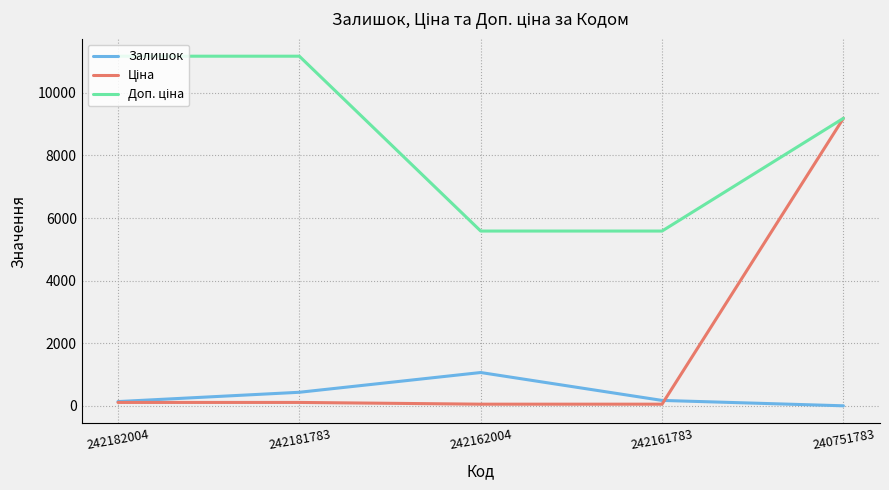

The Залишок series shows 1067.0 at 242162004. True or false?

True